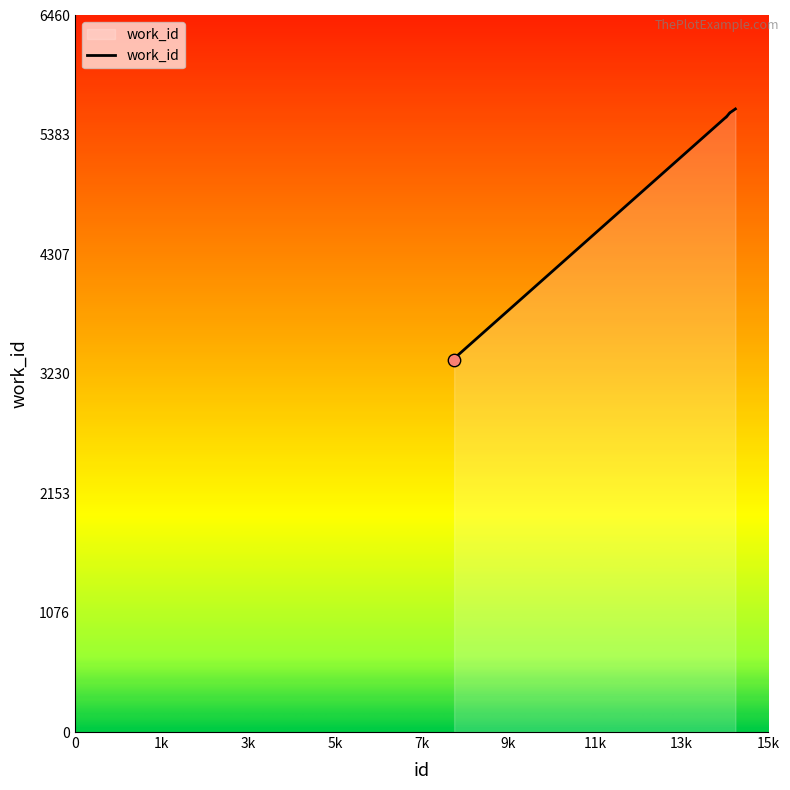

What is the minimum value shown in the chart?

3358